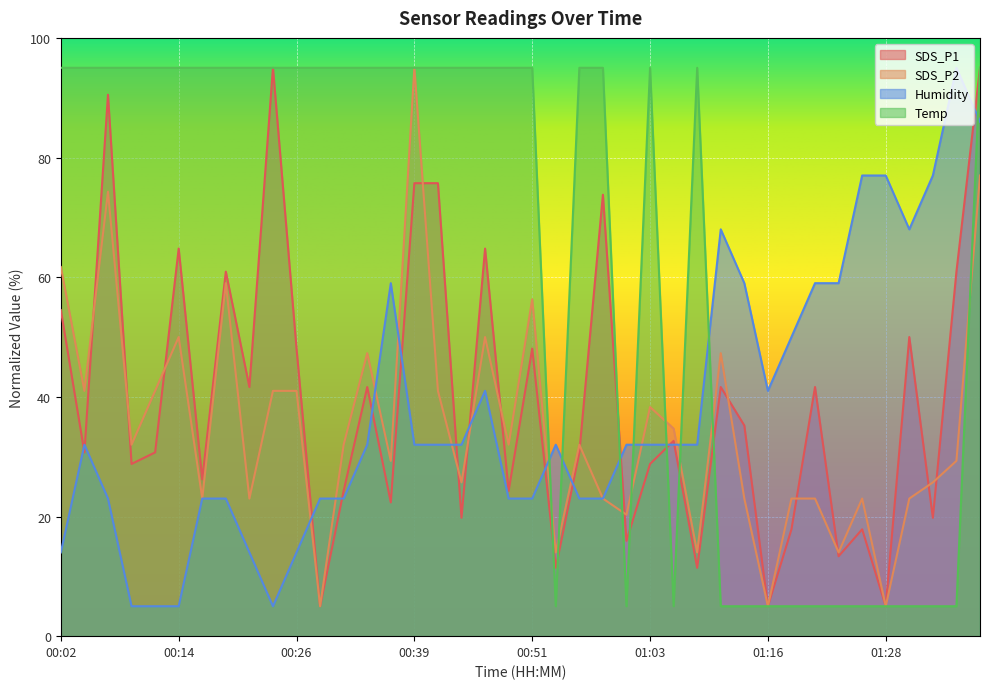

How many times do Temp and Humidity cross each other?

8